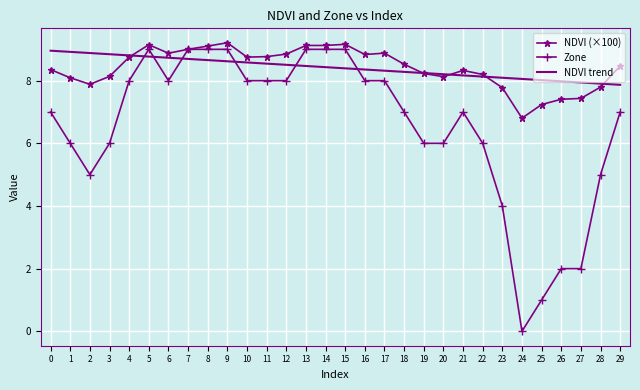

How many Zone values are between 6 and 8?

16